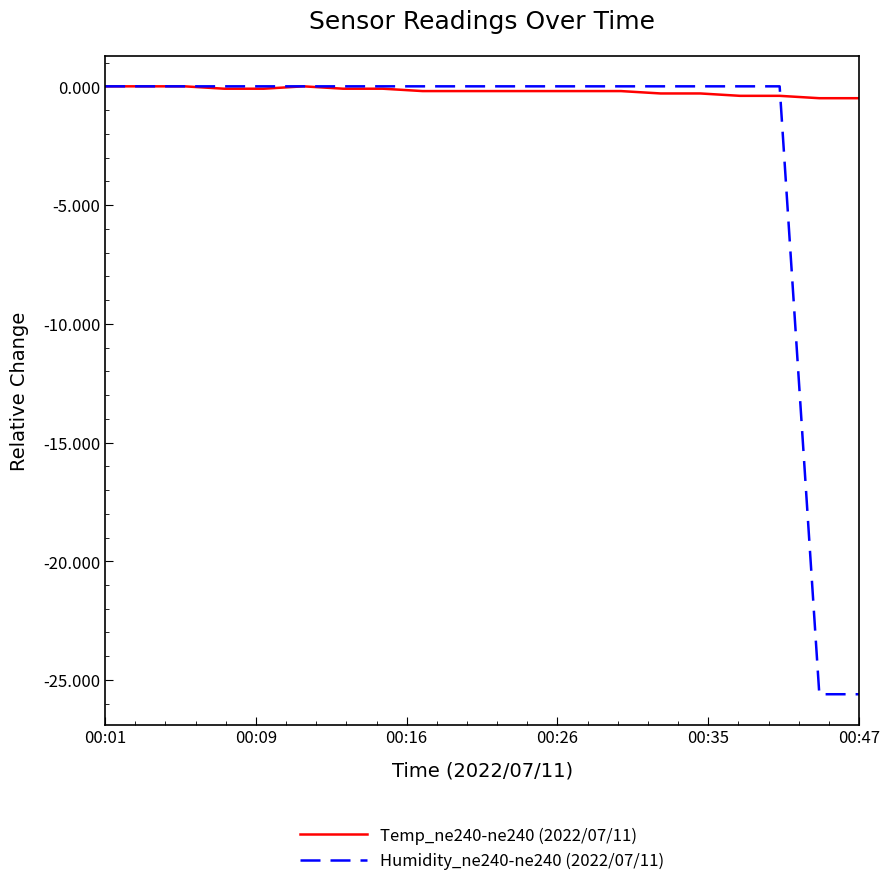

How many categories are shown in the chart?

20